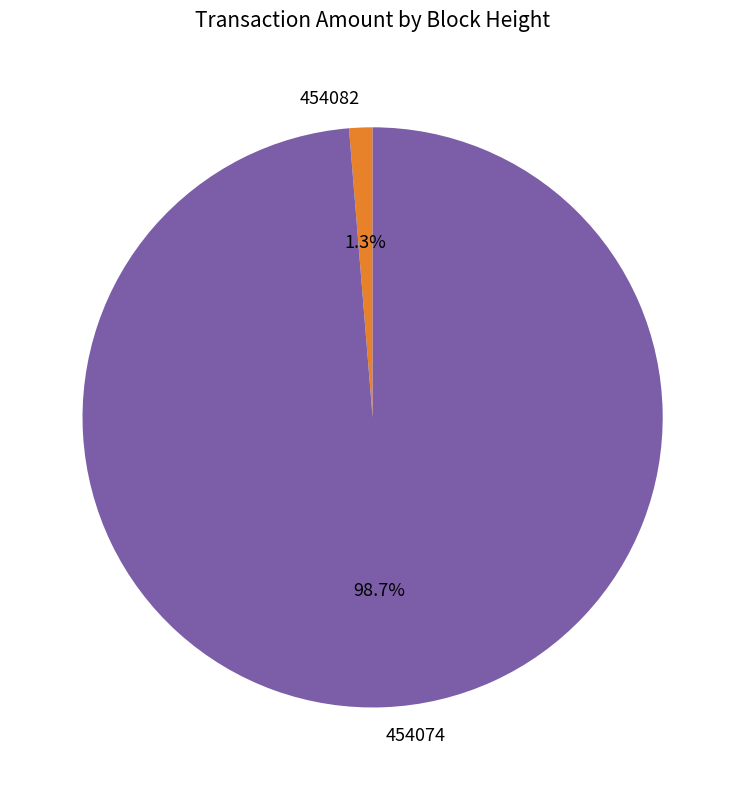

Count the number of slices in the pie.

2